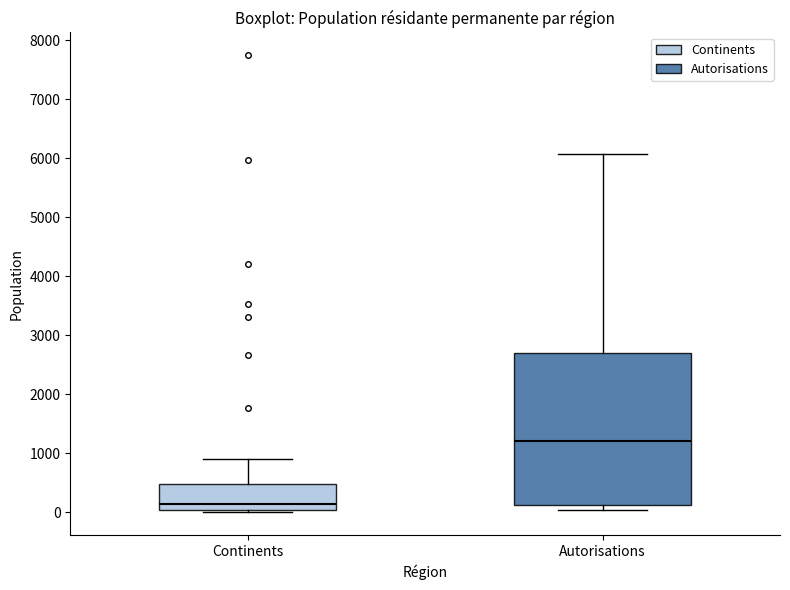

Which box's median line is the highest?

Autorisations